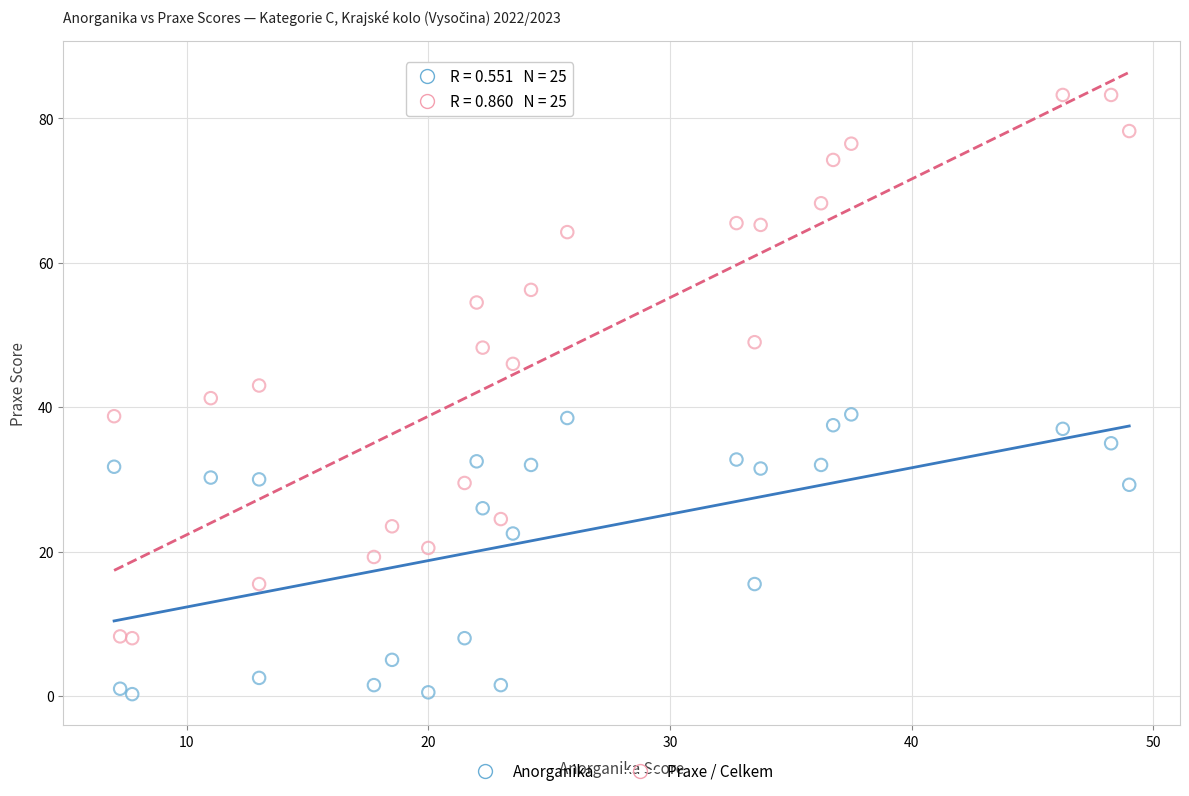

Across all data points, what is the range of X values (max minus min)?

42.0